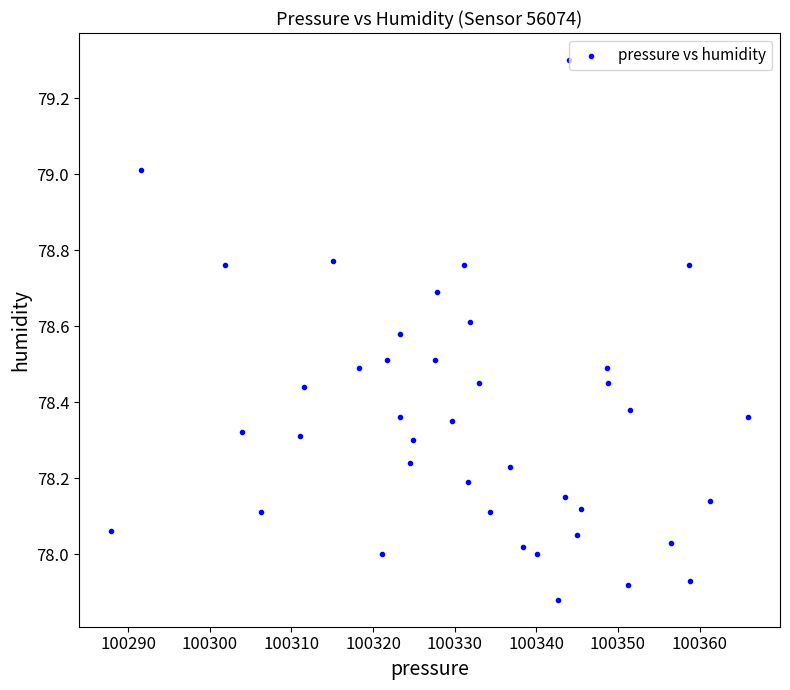

What is the range of Y values (max minus min)?

1.4